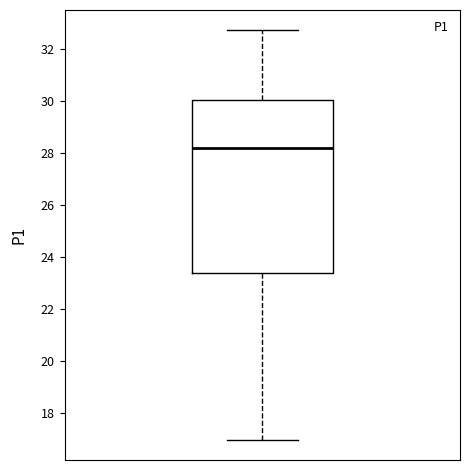

Read this box plot against the y-axis: the position of the median line, the range covered by the box, and the ends of both whiskers. The values are not printed on the chart, so give them approximately, as read against the axis.

median 28.2, box 23.4 to 30.0, whiskers 17.0 to 32.8